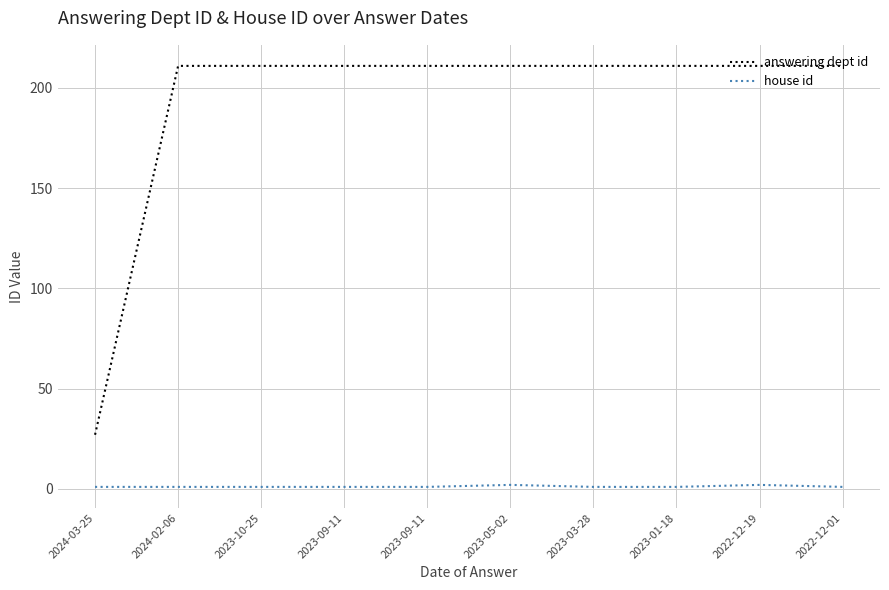

Is the value of answering dept id at 2023-03-28 greater than the value of house id at 2023-09-11?

Yes